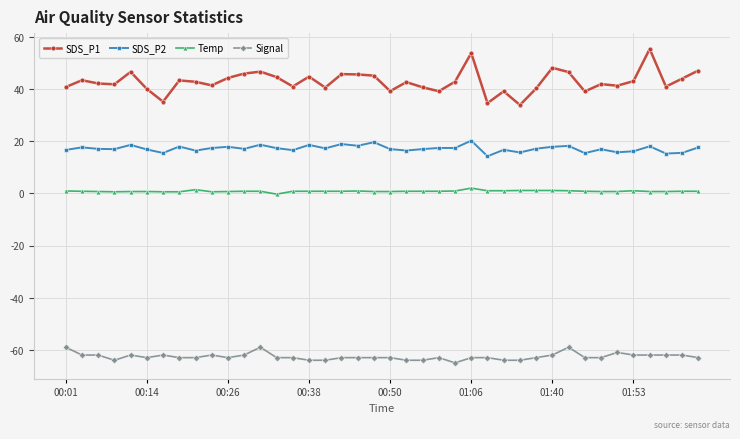

What is the value of the SDS_P1 point at the 18th from the left?

45.7